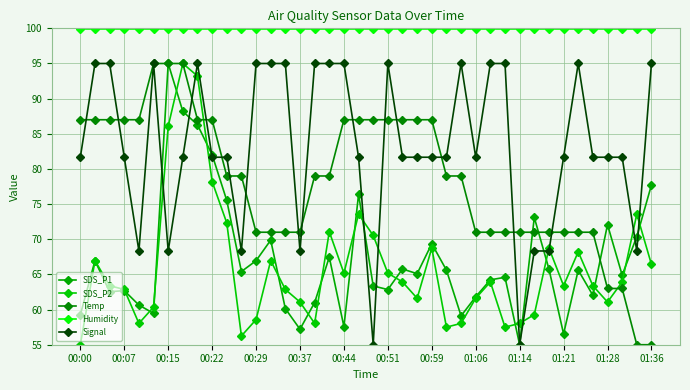

At how many categories does at least one series exceed 65?

40